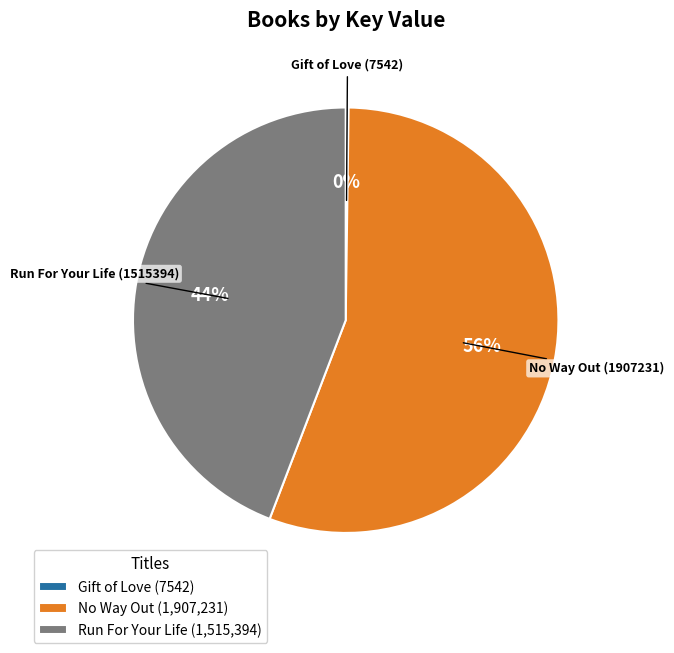

To the nearest percent, what portion does No Way Out (1,907,231) represent?

56%